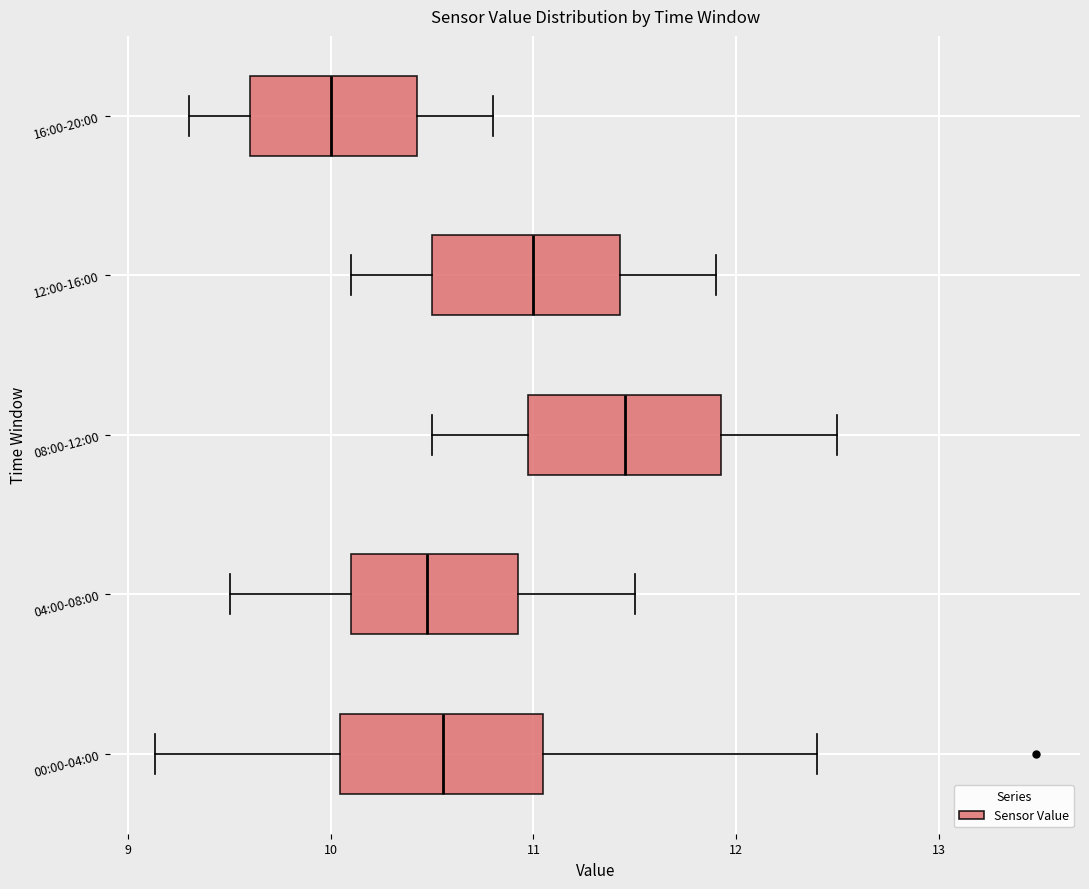

Which box has the furthest to the right median line?

08:00-12:00